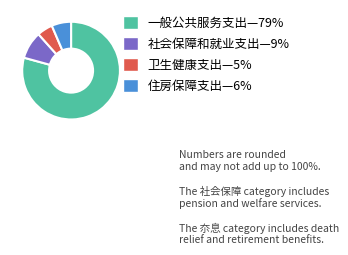

Is there any slice that represents more than half of the pie?

Yes